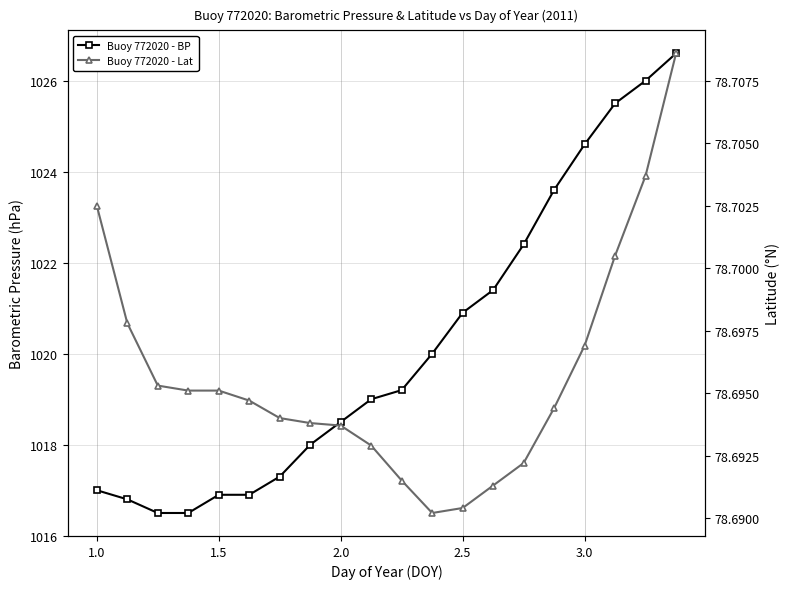

How many lines are shown in the chart?

2